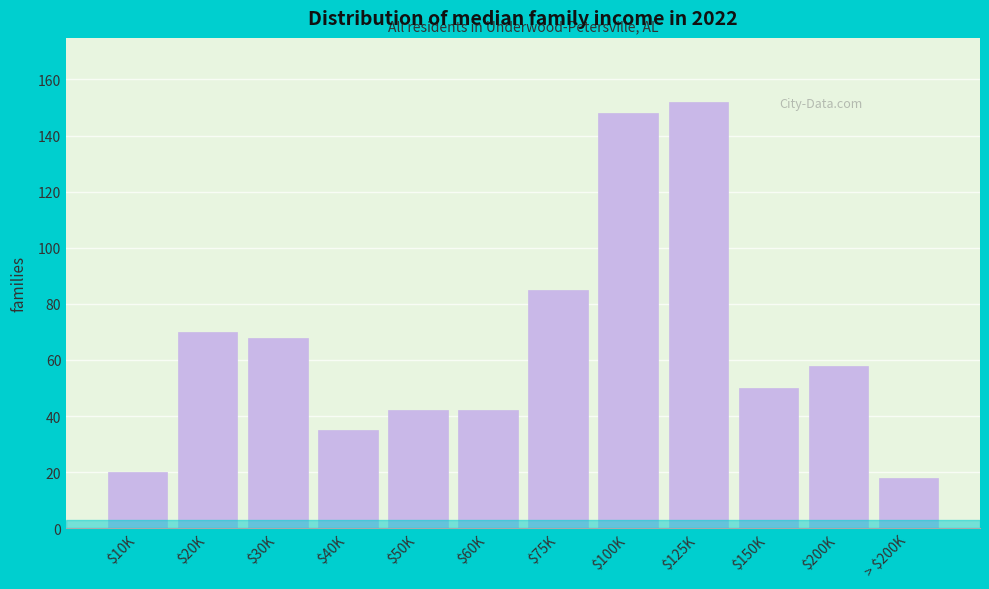

Reading left to right, list all the values displayed in this chart.

20	70	68	35	42	42	85	148	152	50	58	18